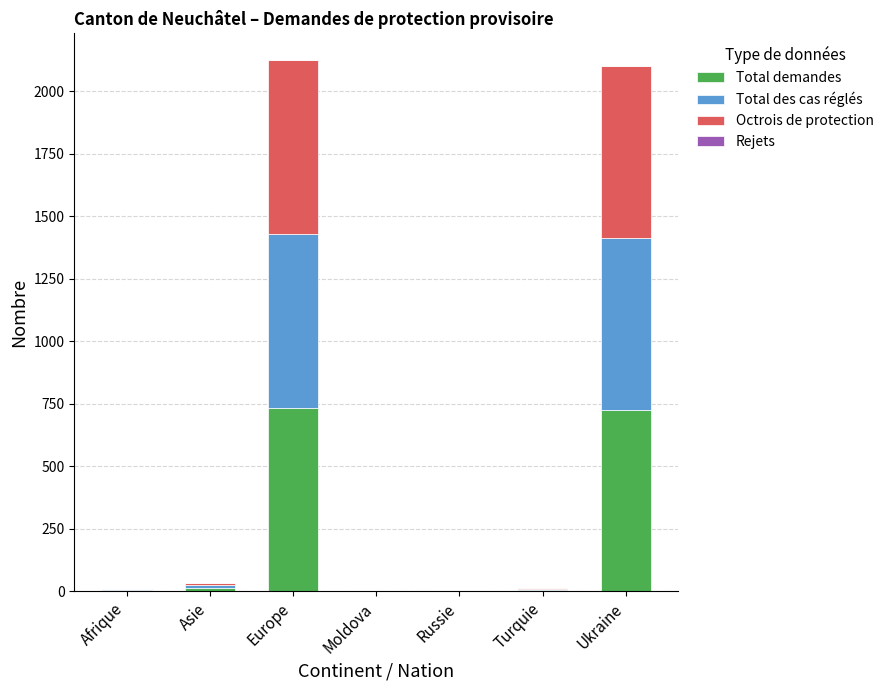

What is the maximum value for Total demandes?

734